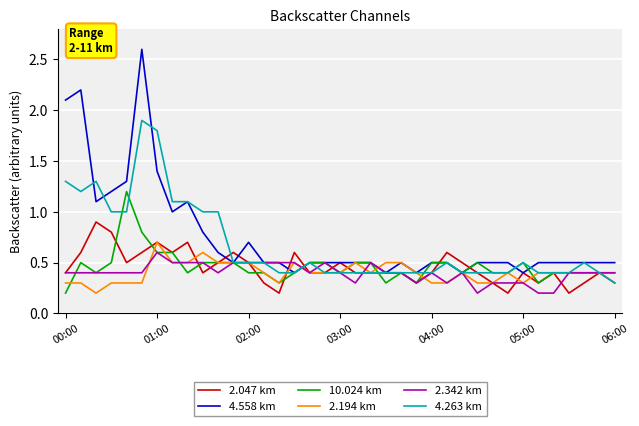

Which series has the widest spread of values?

4.558 km